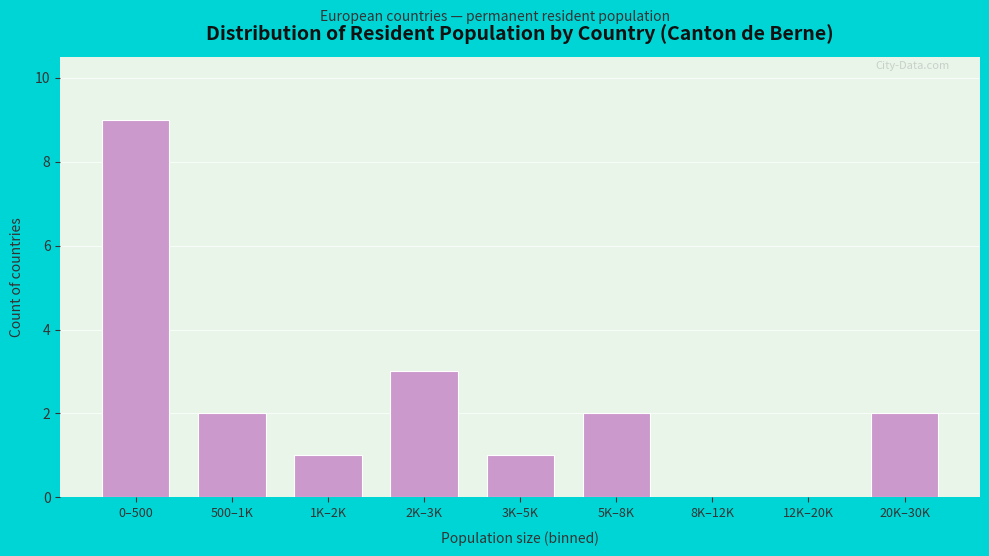

Reading left to right, list all the values displayed in this chart.

0–500=9	500–1K=2	1K–2K=1	2K–3K=3	3K–5K=1	5K–8K=2	8K–12K=0	12K–20K=0	20K–30K=2